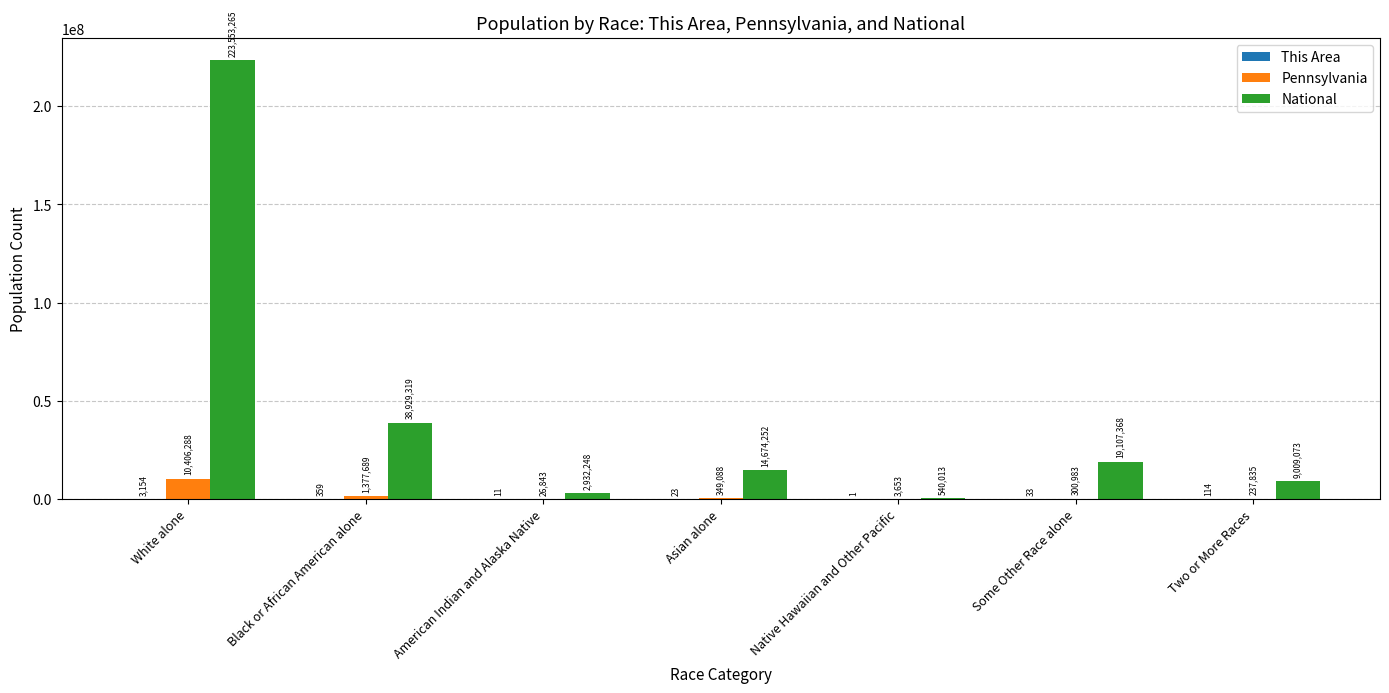

At which label is National closest to 112046639?

Black or African American alone